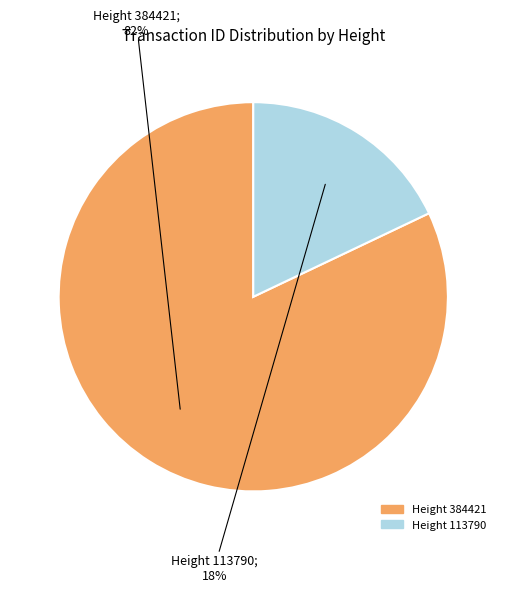

To the nearest percent, what is the difference between the largest and smallest slice percentages?

64%